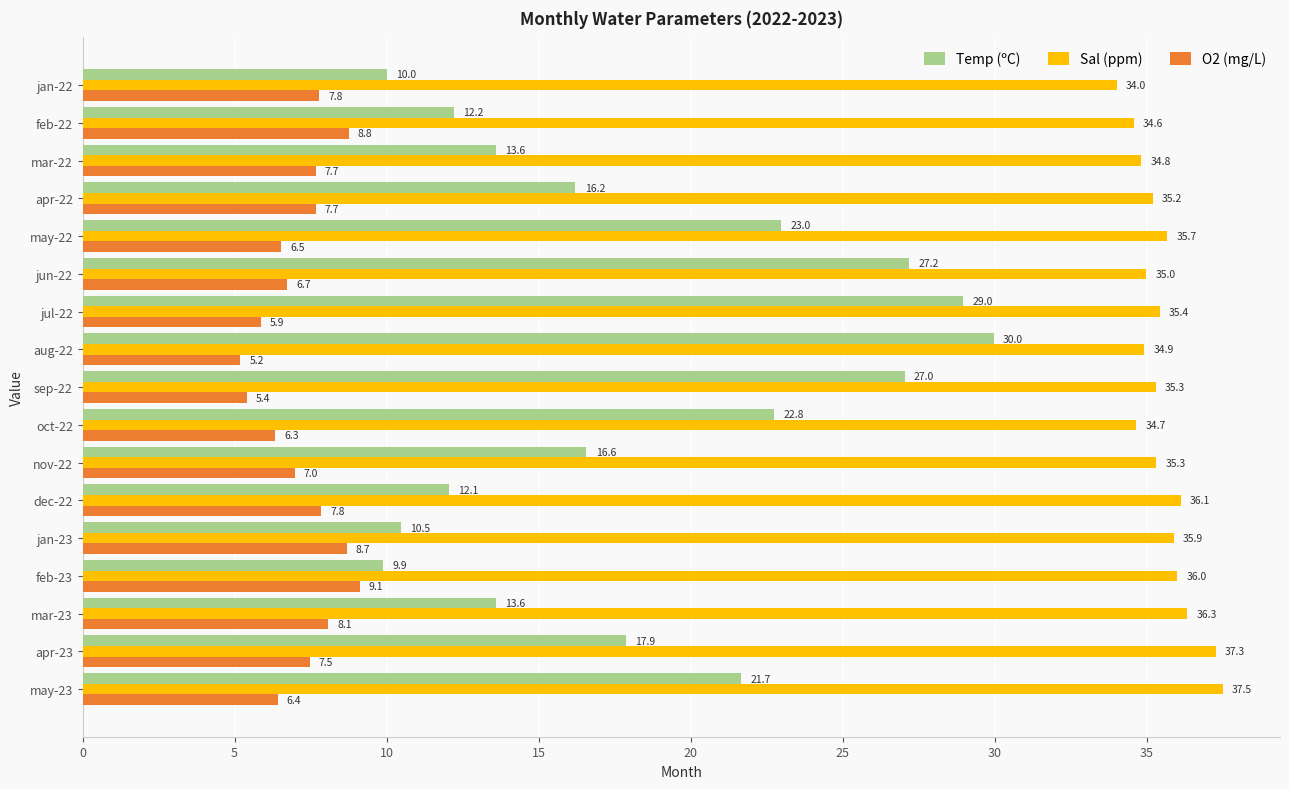

What are all the series names shown in the legend?

Temp (ºC), Sal (ppm), O2 (mg/L)